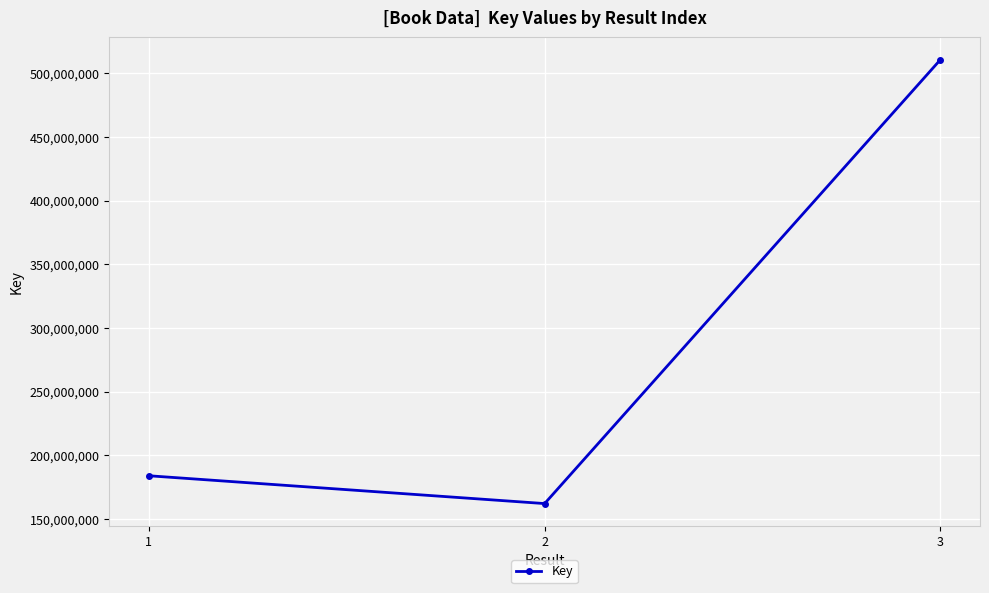

Is it true that the value at 1 is 183921586?

True